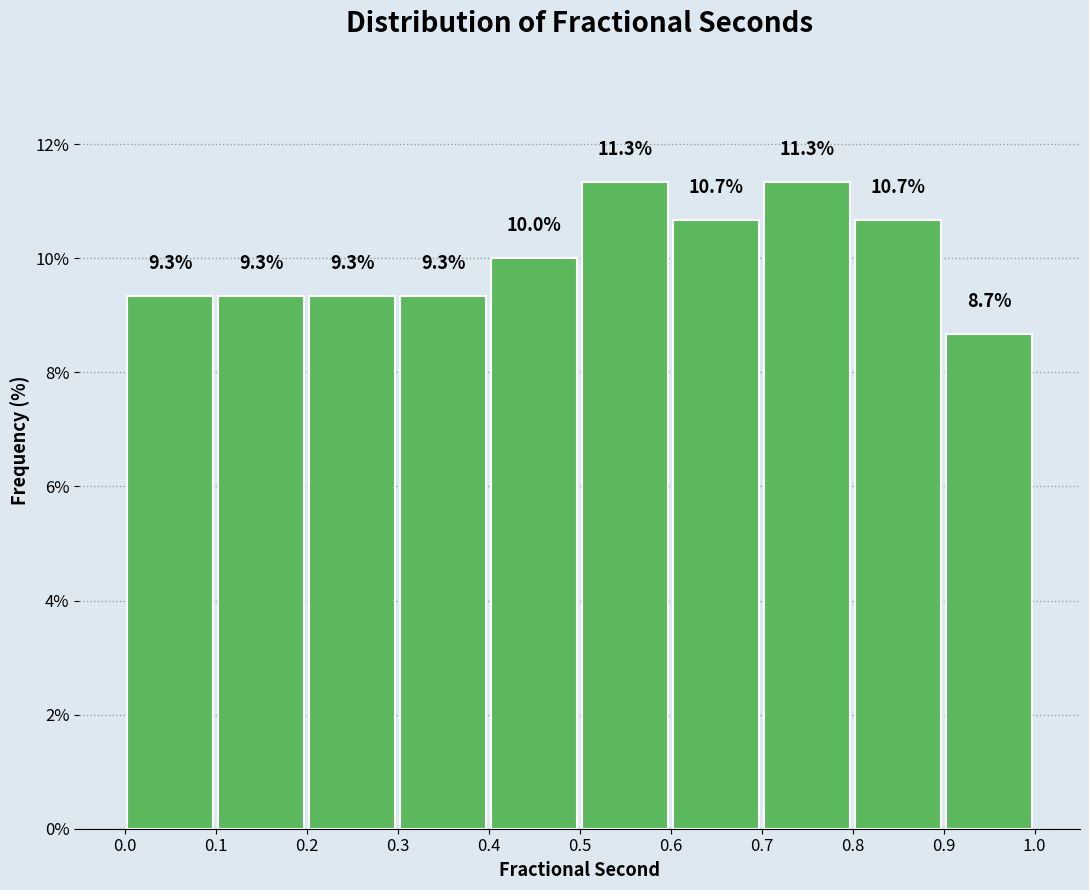

Reading left to right, list every bar in this chart as the range it spans on the x-axis followed by its height.

0.0 to 0.1: 9.3
0.1 to 0.2: 9.3
0.2 to 0.3: 9.3
0.3 to 0.4: 9.3
0.4 to 0.5: 10.0
0.5 to 0.6: 11.3
0.6 to 0.7: 10.7
0.7 to 0.8: 11.3
0.8 to 0.9: 10.7
0.9 to 1.0: 8.7